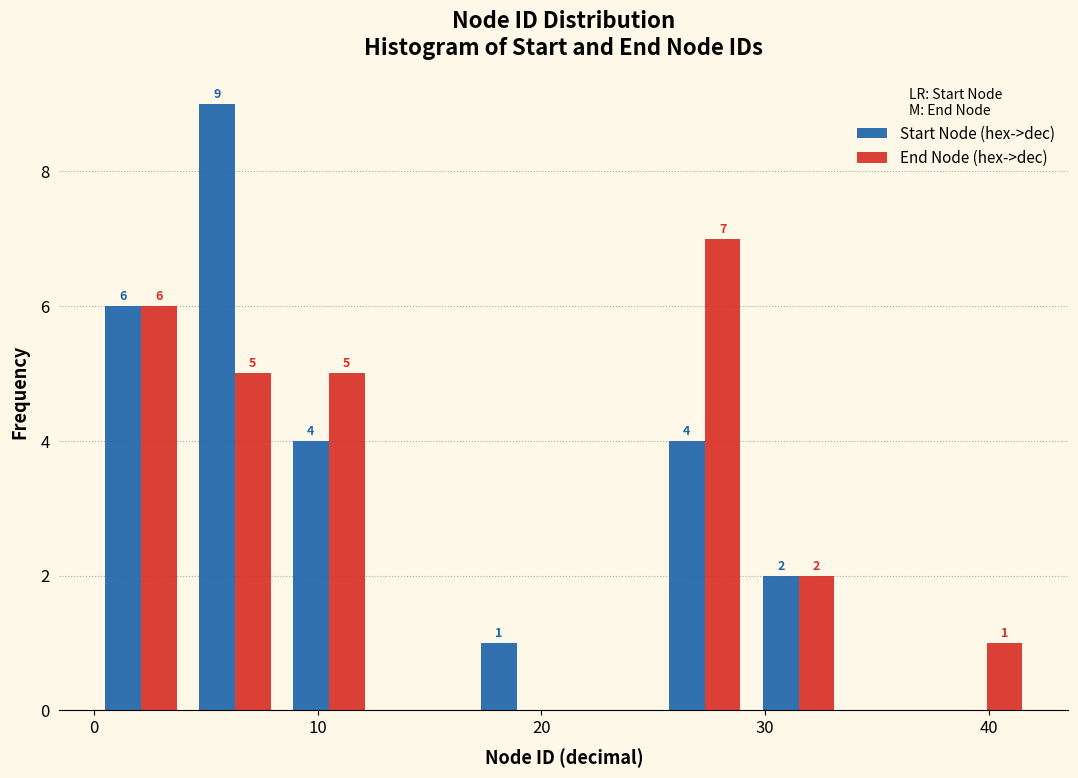

In the Start Node (hex->dec) series, which range on the x-axis has the tallest bar?

4.2 to 8.4